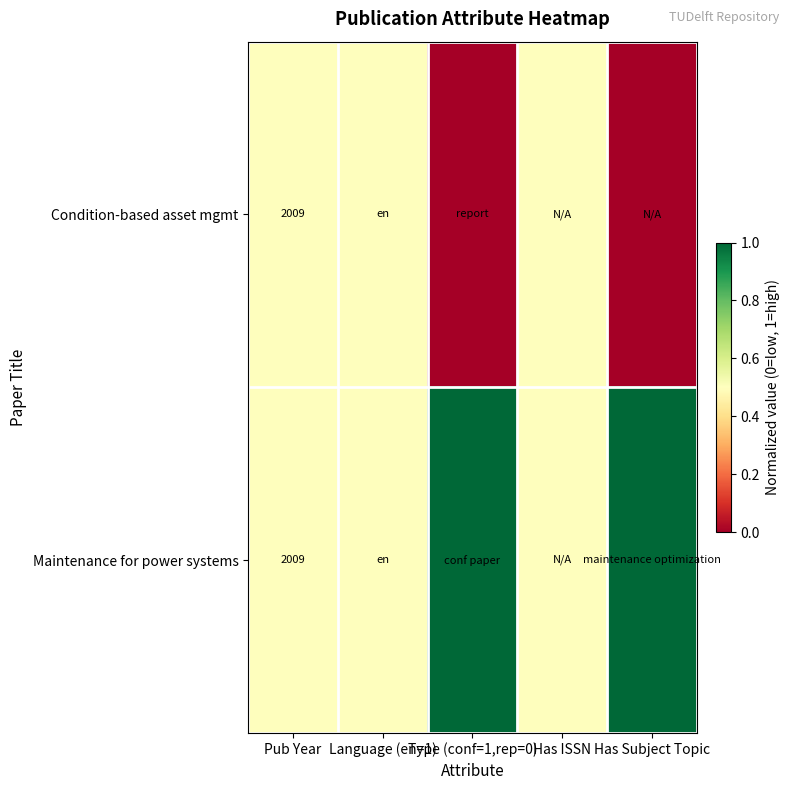

The Condition-based asset mgmt series shows 503.7 at Pub Year. True or false?

False